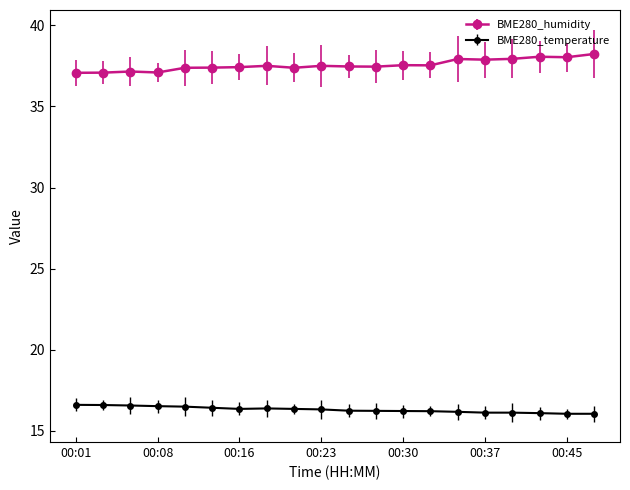

Which series has the largest total across all categories?

BME280_humidity